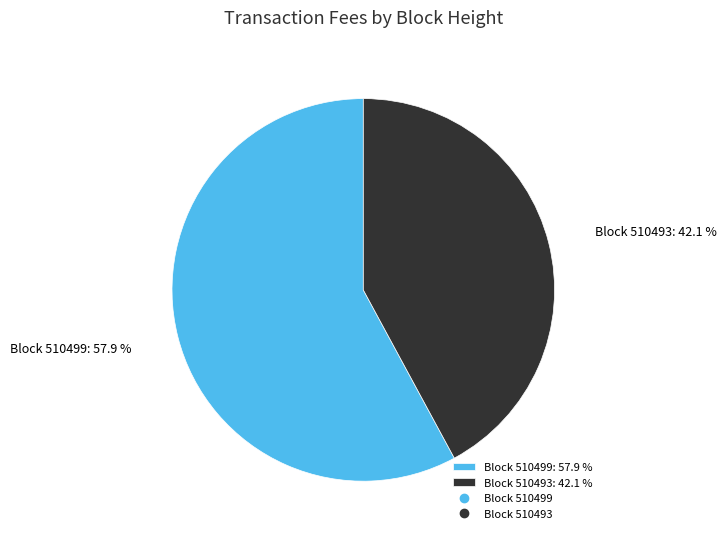

How much of the chart is everything except Block 510499: 57.9 %?

42.1%